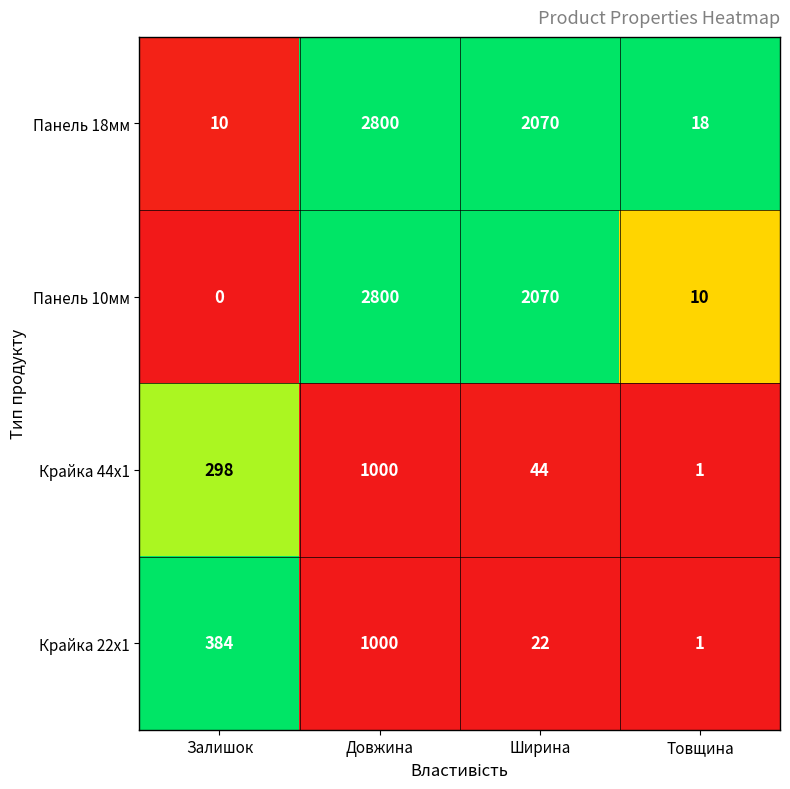

Is it true that Панель 18мм equals 15 at Залишок?

False